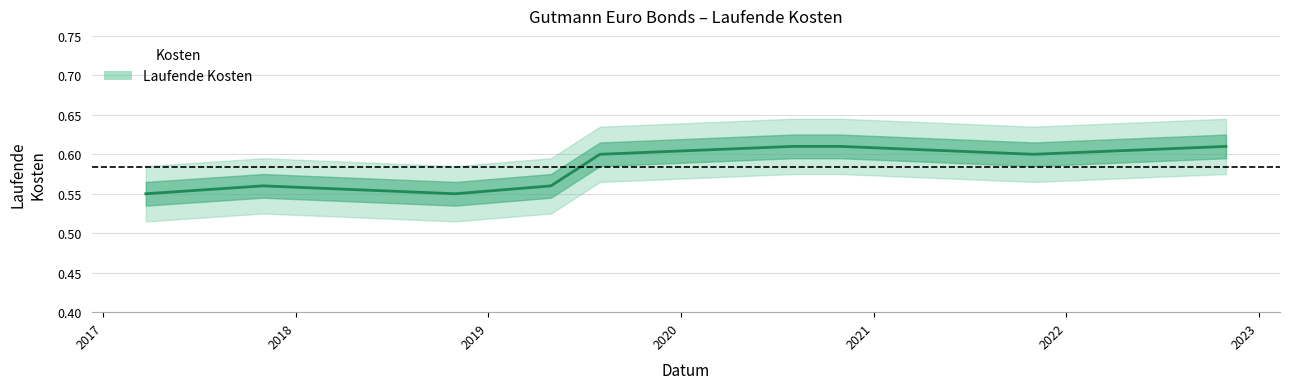

What is the value of the 3rd point from the left?

0.6